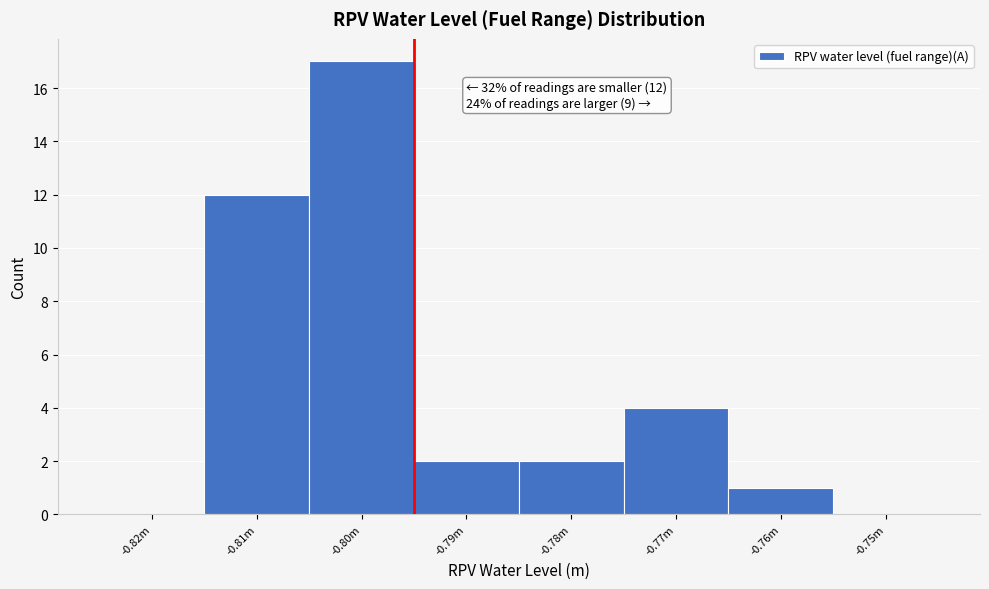

Reading right to left, extract all data points from this chart.

-0.75m=0	-0.76m=1	-0.77m=4	-0.78m=2	-0.79m=2	-0.80m=17	-0.81m=12	-0.82m=0